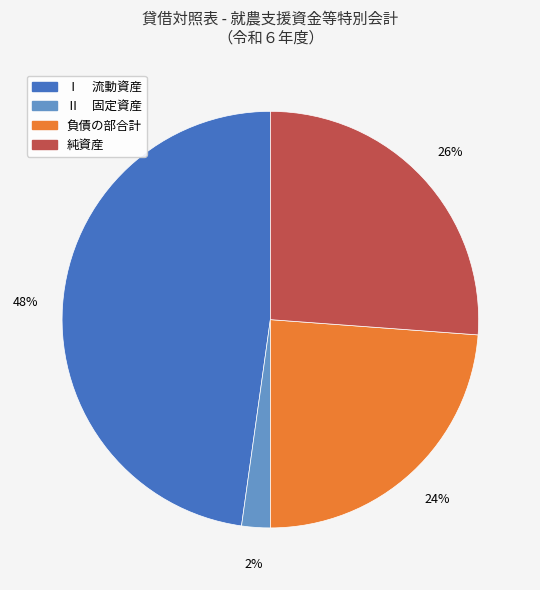

Does 負債の部合計 represent more than half of the total?

No